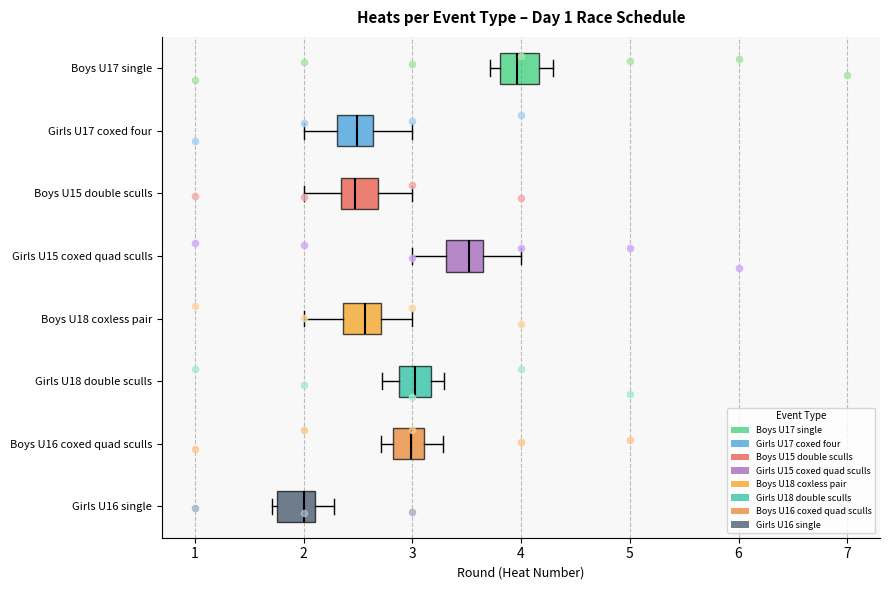

Reading bottom to top, transcribe this box plot: for each box, give where its median line is, the range the box spans, and where its two whiskers end, as read against the x-axis. The values are not printed on the chart, so give them approximately, as read against the axis.

Girls U16 single: median 2.0, box 1.8 to 2.1, whiskers 1.7 to 2.3
Boys U16 coxed quad sculls: median 3.0, box 2.8 to 3.1, whiskers 2.7 to 3.3
Girls U18 double sculls: median 3.0, box 2.9 to 3.2, whiskers 2.7 to 3.3
Boys U18 coxless pair: median 2.6, box 2.4 to 2.7, whiskers 2.0 to 3.0
Girls U15 coxed quad sculls: median 3.5, box 3.3 to 3.7, whiskers 3.0 to 4.0
Boys U15 double sculls: median 2.5, box 2.3 to 2.7, whiskers 2.0 to 3.0
Girls U17 coxed four: median 2.5, box 2.3 to 2.6, whiskers 2.0 to 3.0
Boys U17 single: median 4.0, box 3.8 to 4.2, whiskers 3.7 to 4.3